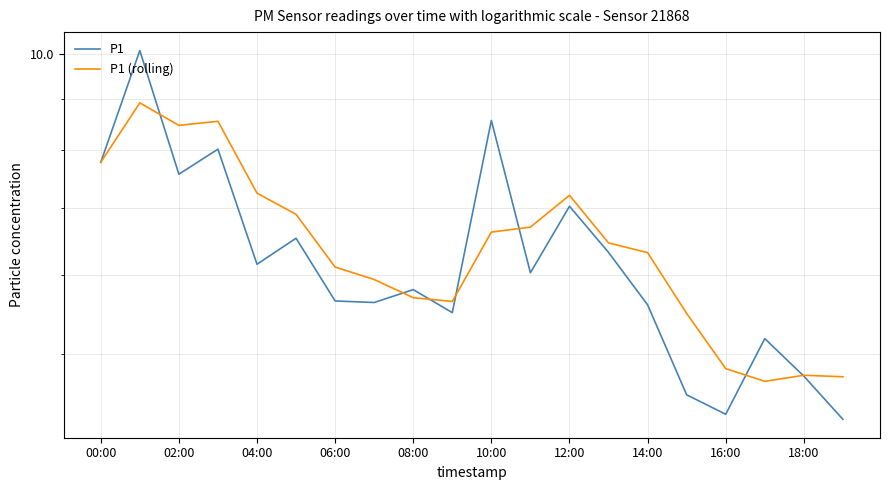

What is the lowest value of the P1 series?

4.3